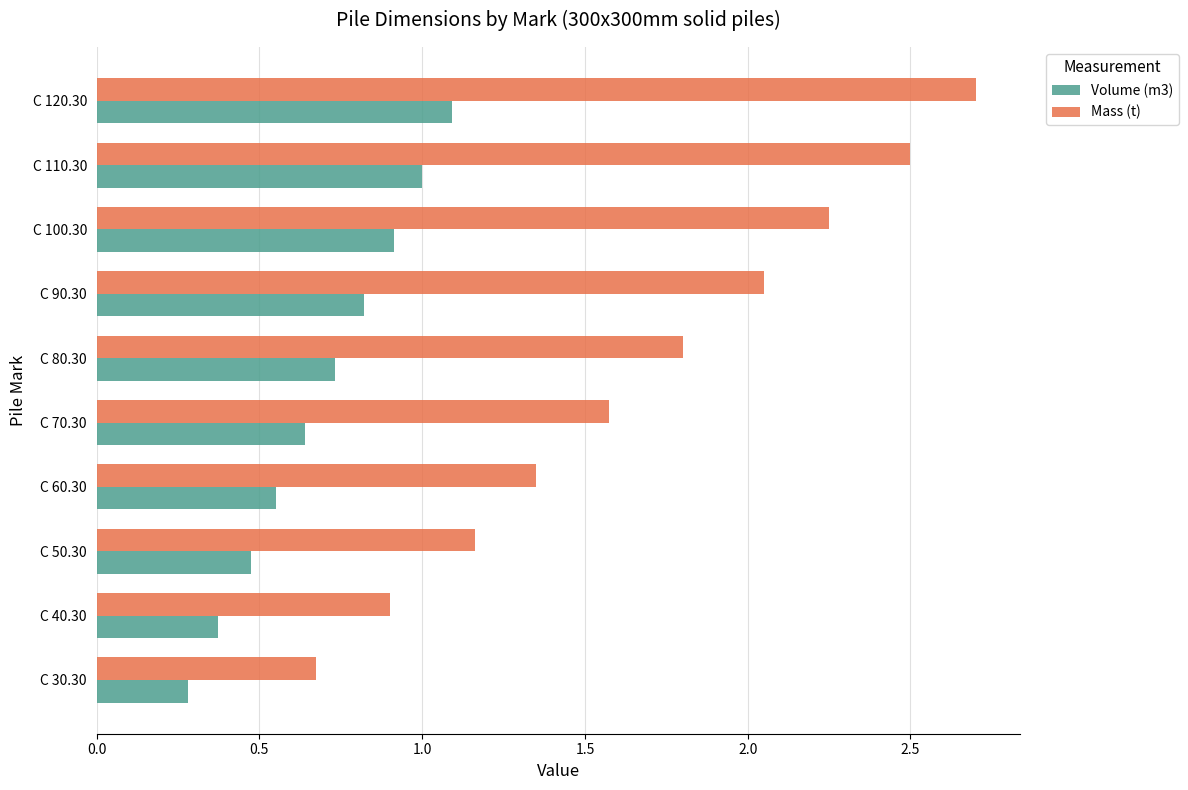

True or false: Mass (t) has a value of 0.4 at C 70.30.

False